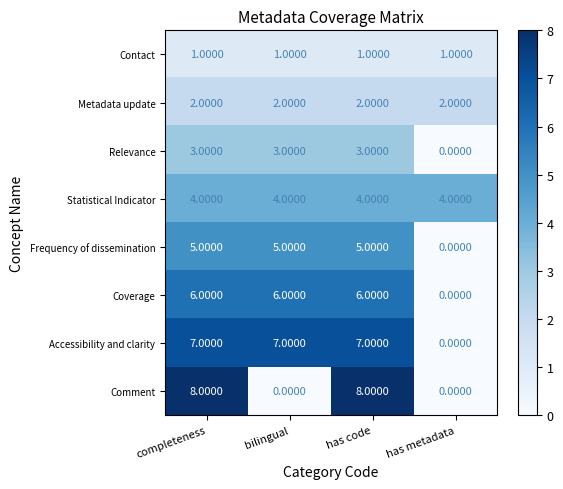

What is the difference between the maximum and minimum values in the Frequency of dissemination series?

5